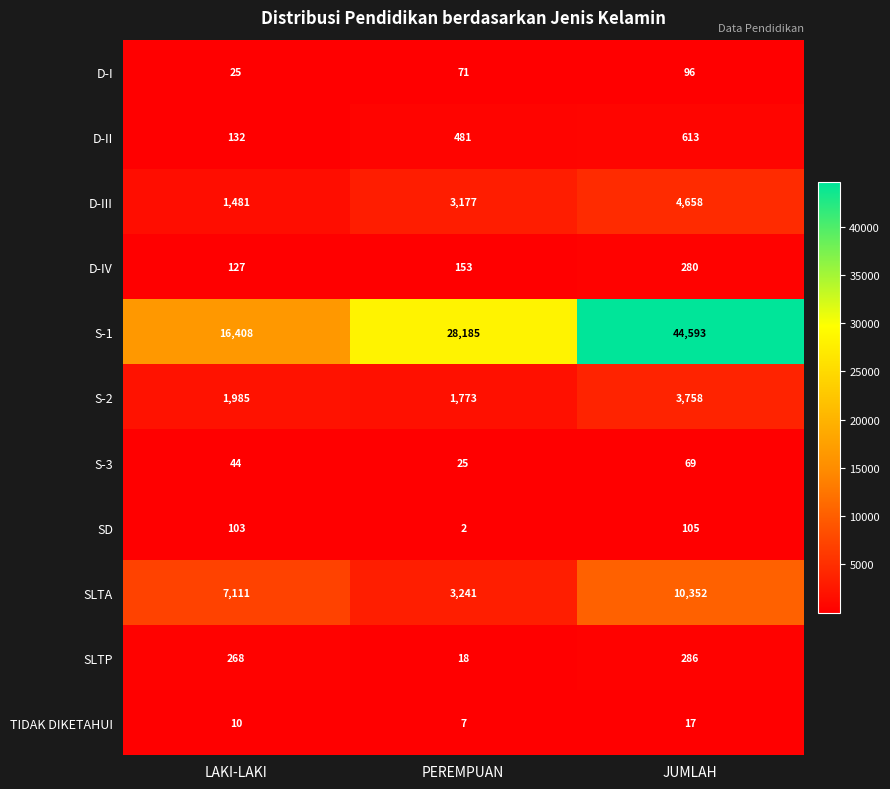

At which category is the sum across all series the highest?

JUMLAH